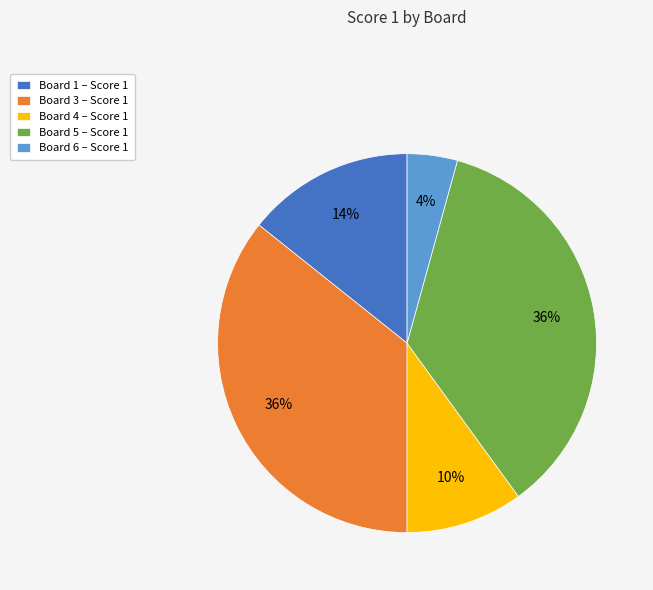

To the nearest percent, what is the combined percentage of Board 1 – Score 1 and Board 3 – Score 1?

50%